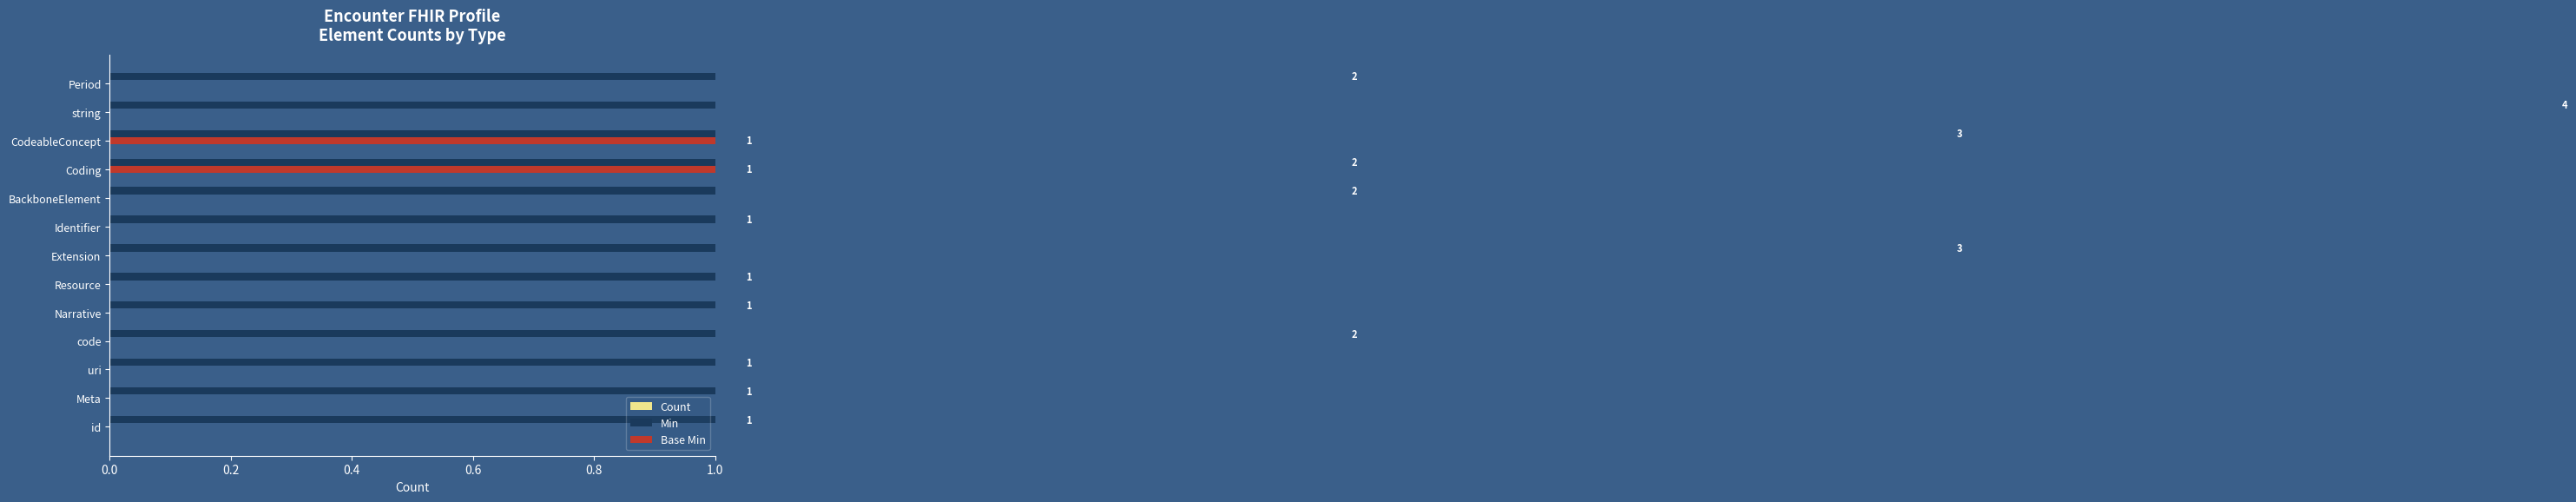

Reading left to right, list all the values displayed in this chart.

Count: 0.2	0.2	0.2	0.2	0.2	0.2	0.2	0.2	0.2	0.2	0.2	0.2	0.2
Min: 1.0	1.0	1.0	2.0	1.0	1.0	3.0	1.0	2.0	2.0	3.0	4.0	2.0
Base Min: 0.0	0.0	0.0	0.0	0.0	0.0	0.0	0.0	0.0	1.0	1.0	0.0	0.0